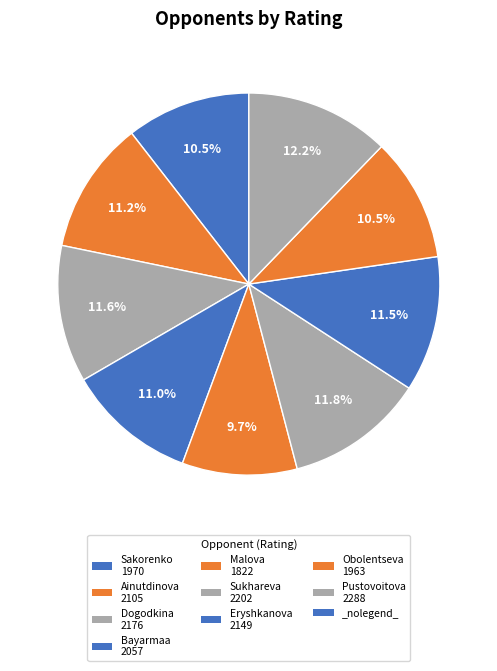

Count the number of slices in the pie.

9